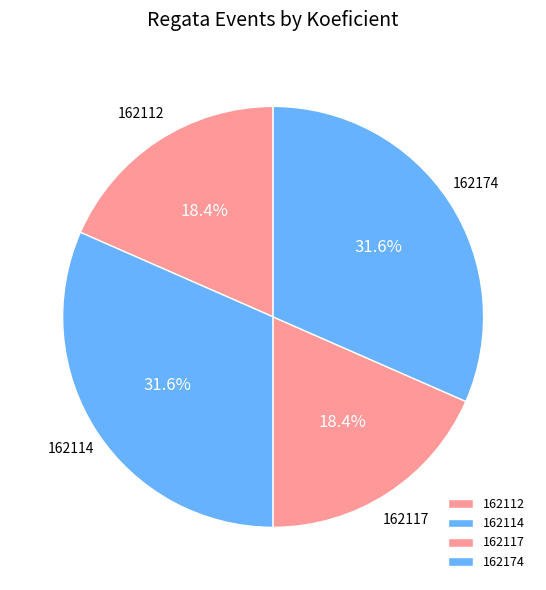

Is the sum of 162112 and 162117 greater than half?

No